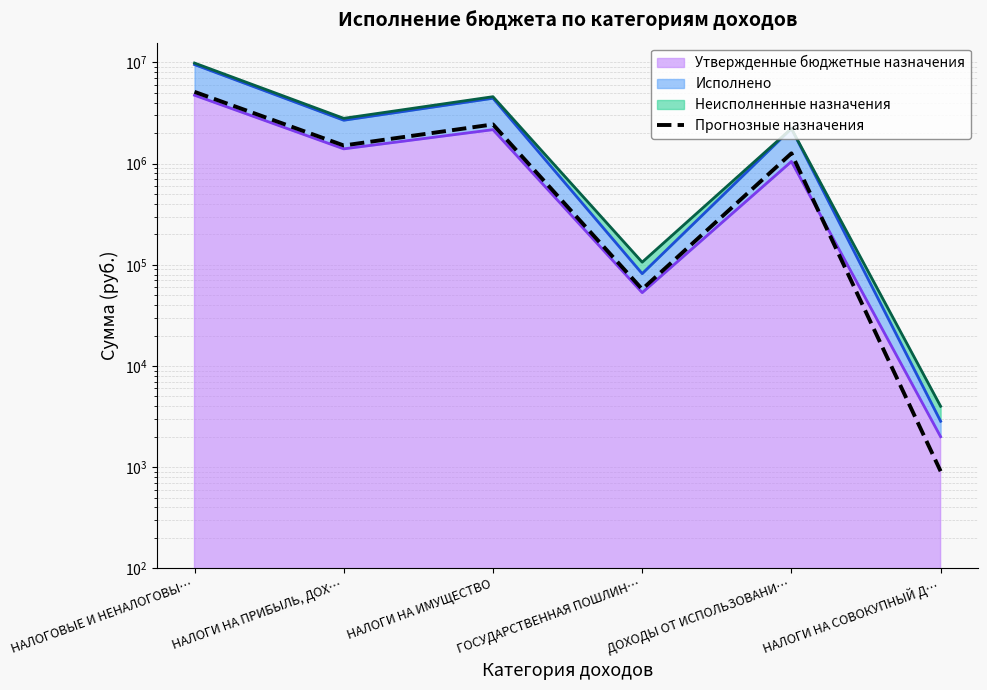

The chart shows a value of 912.1 at НАЛОГИ НА СОВОКУПНЫЙ Д…. True or false?

True